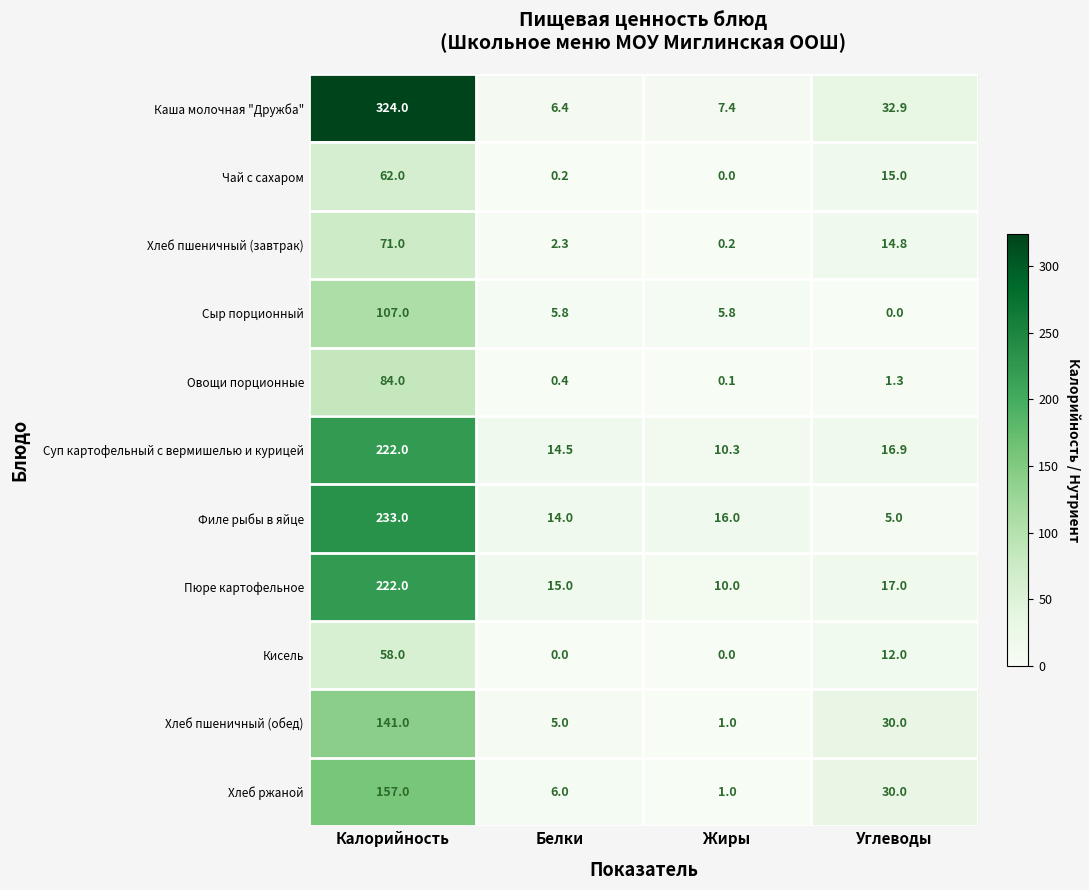

Between Калорийность and Белки, which series saw the biggest shift?

Каша молочная "Дружба"